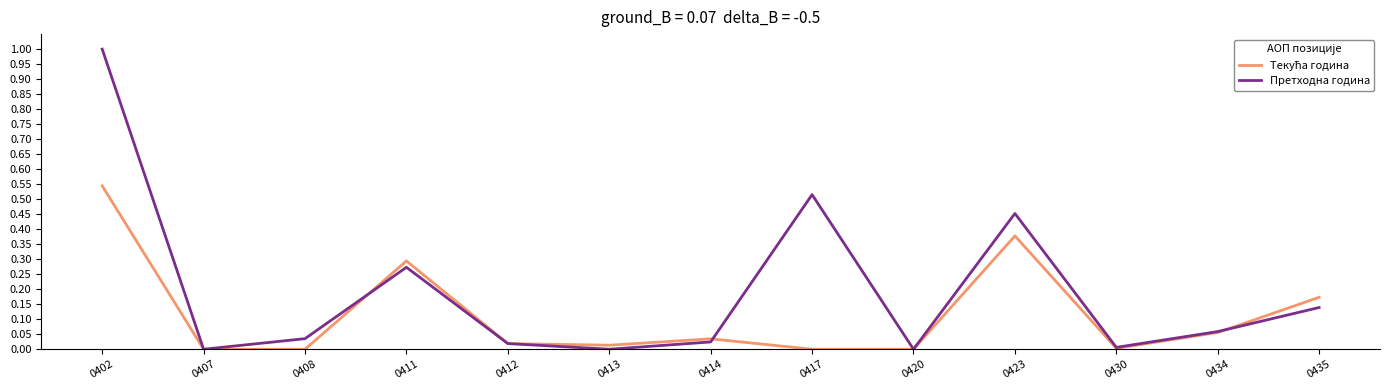

Which series has the largest total across all categories?

Претходна година